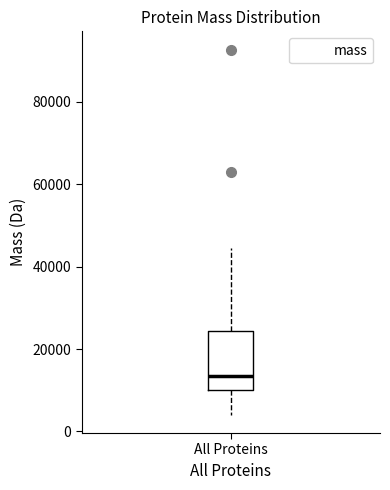

Read this box plot against the y-axis: the position of the median line, the range covered by the box, and the ends of both whiskers. The values are not printed on the chart, so give them approximately, as read against the axis.

median 14000, box 10000 to 24000, whiskers 4000 to 44000